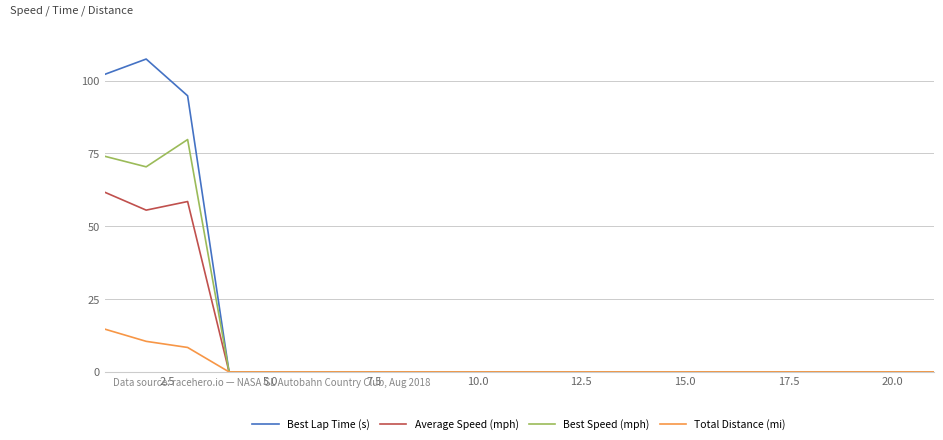

Which series has the widest spread of values?

Best Lap Time (s)